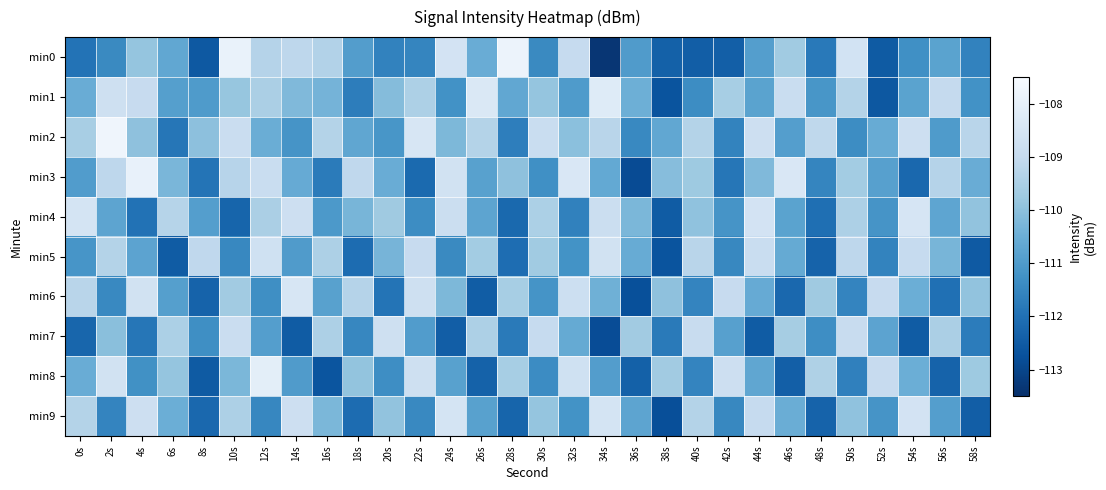

Which series has the largest total across all categories?

min2